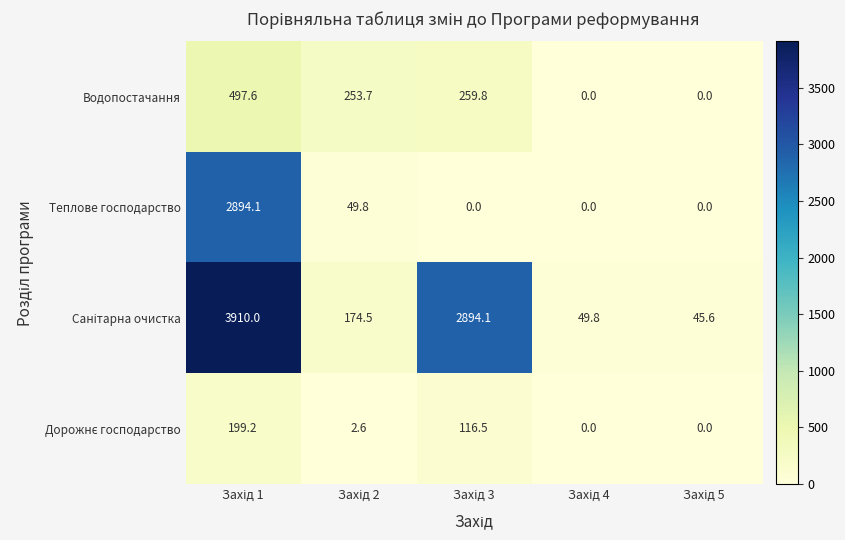

What is the sum of all Водопостачання values?

1011.1